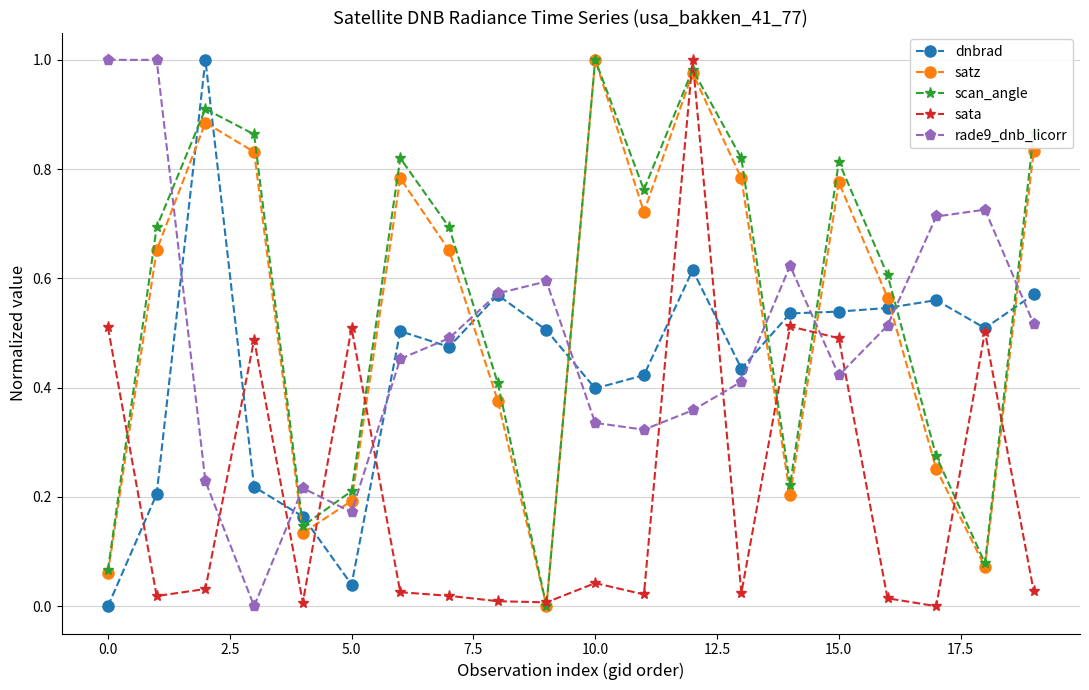

True or false: satz and dnbrad cross at least once.

True